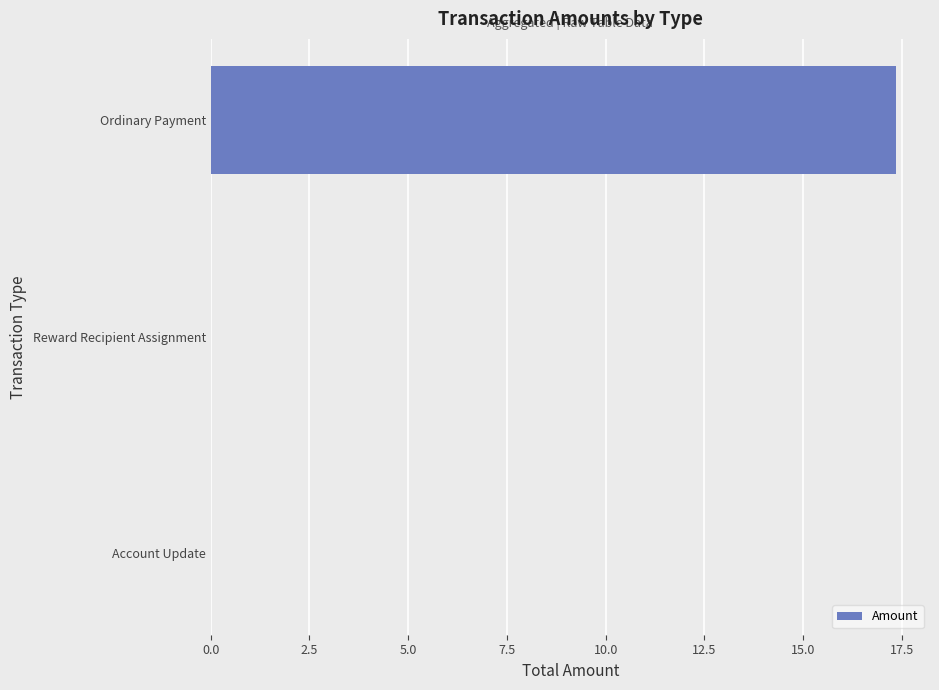

True or false: the data shows 28.2 at Ordinary Payment.

False